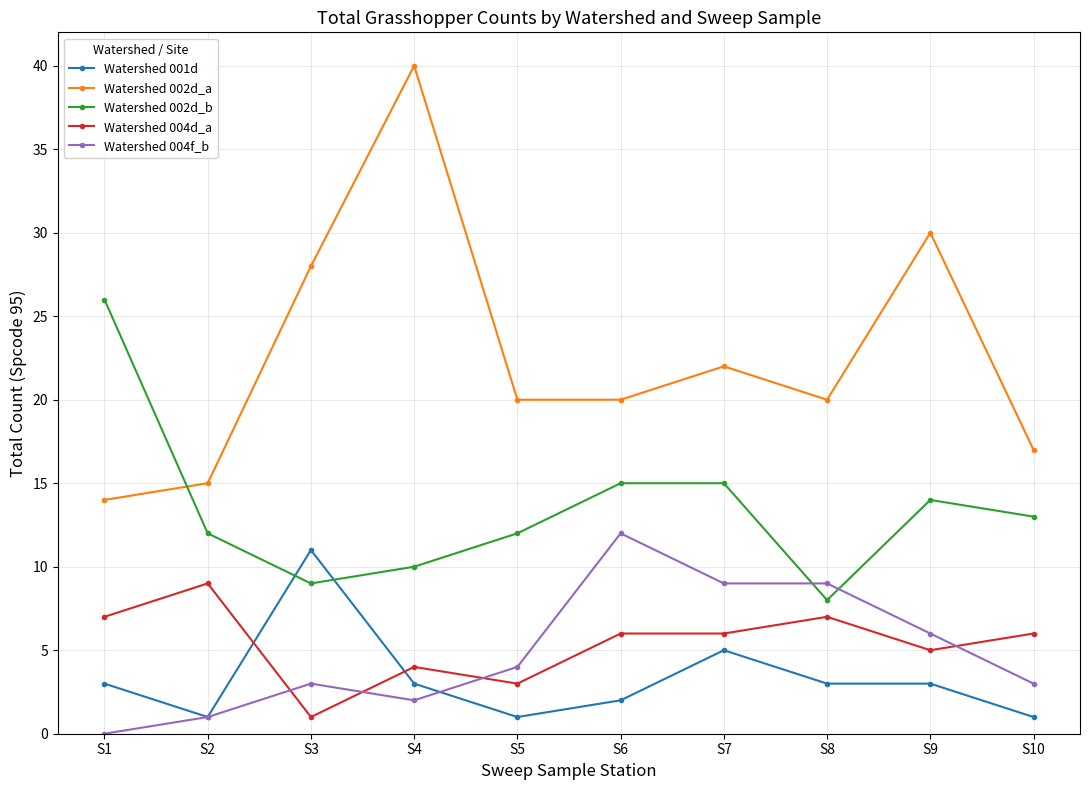

The Watershed 004d_a series shows 7 at S4. True or false?

False